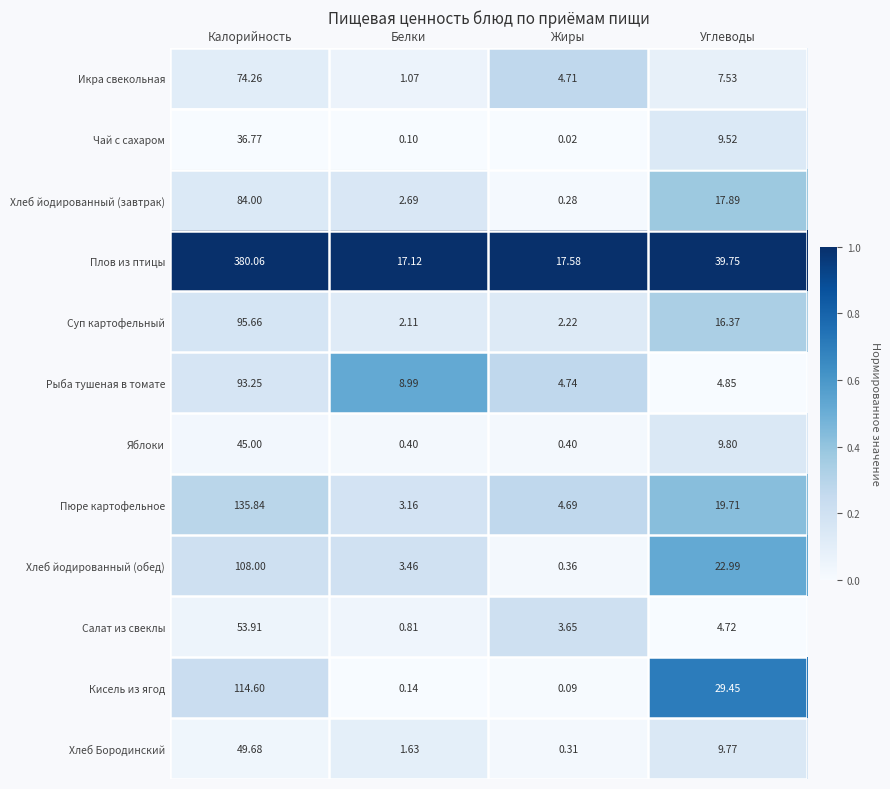

Between Калорийность and Жиры, which series saw the biggest shift?

Плов из птицы